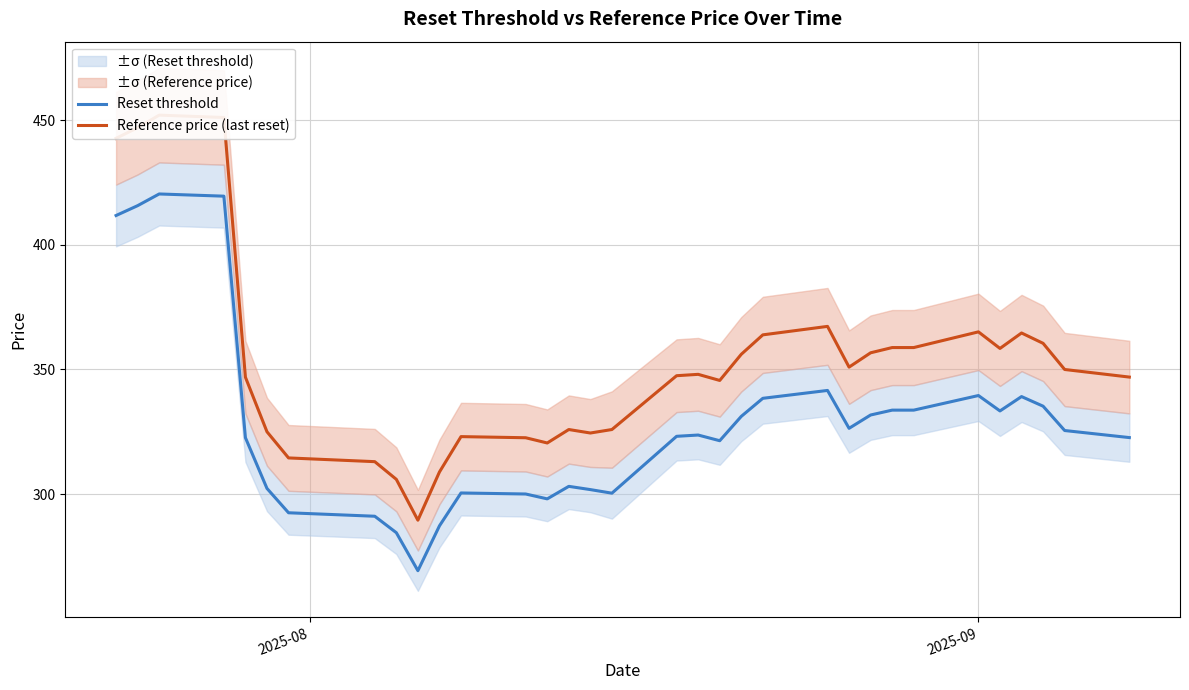

What is the maximum value for Reset threshold?

420.5